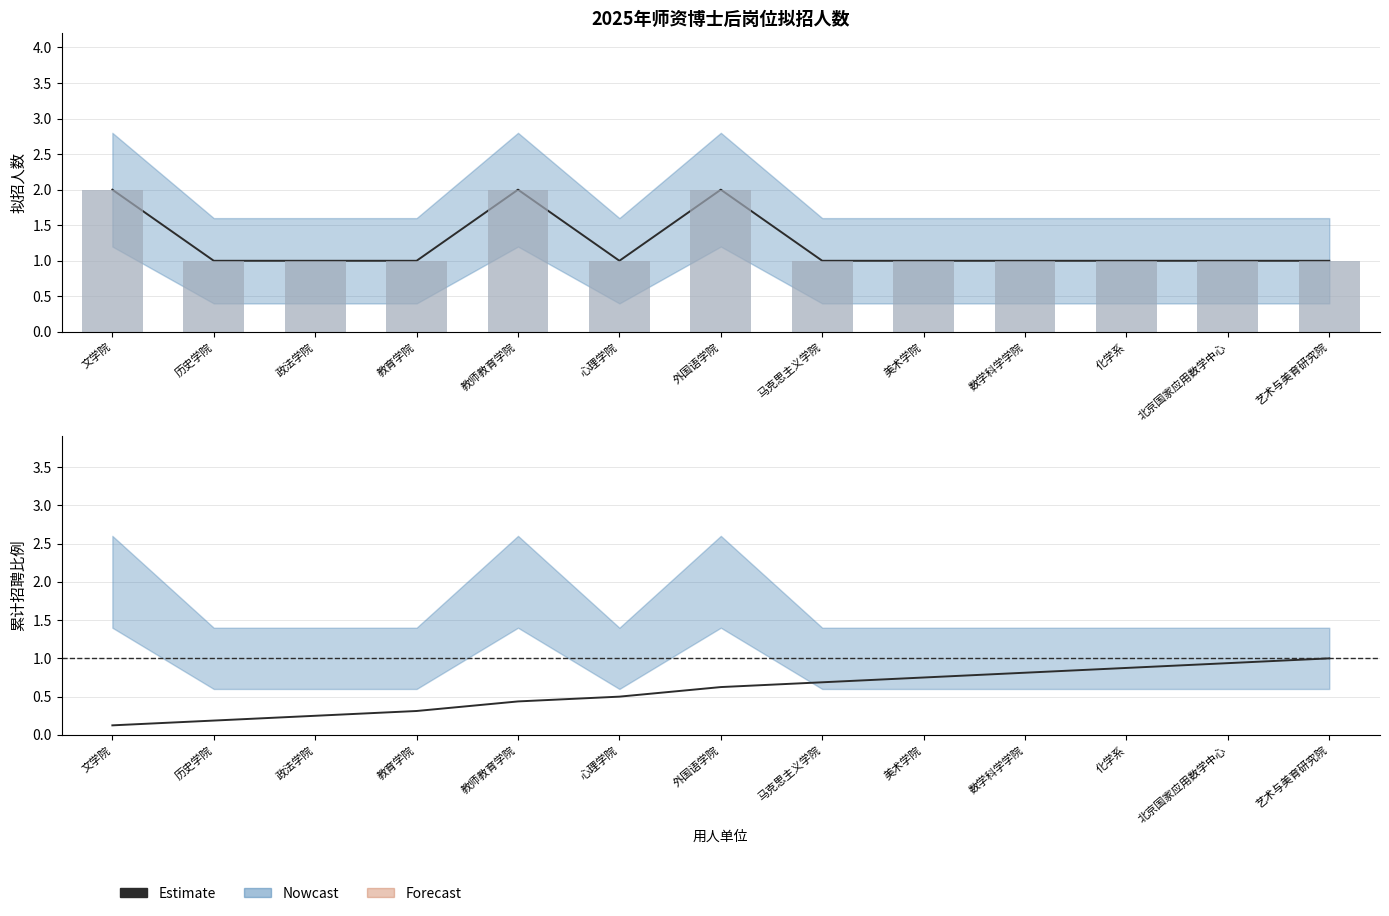

Reading left to right, extract all data points from this chart.

0.1	0.2	0.2	0.3	0.4	0.5	0.6	0.7	0.8	0.8	0.9	0.9	1.0